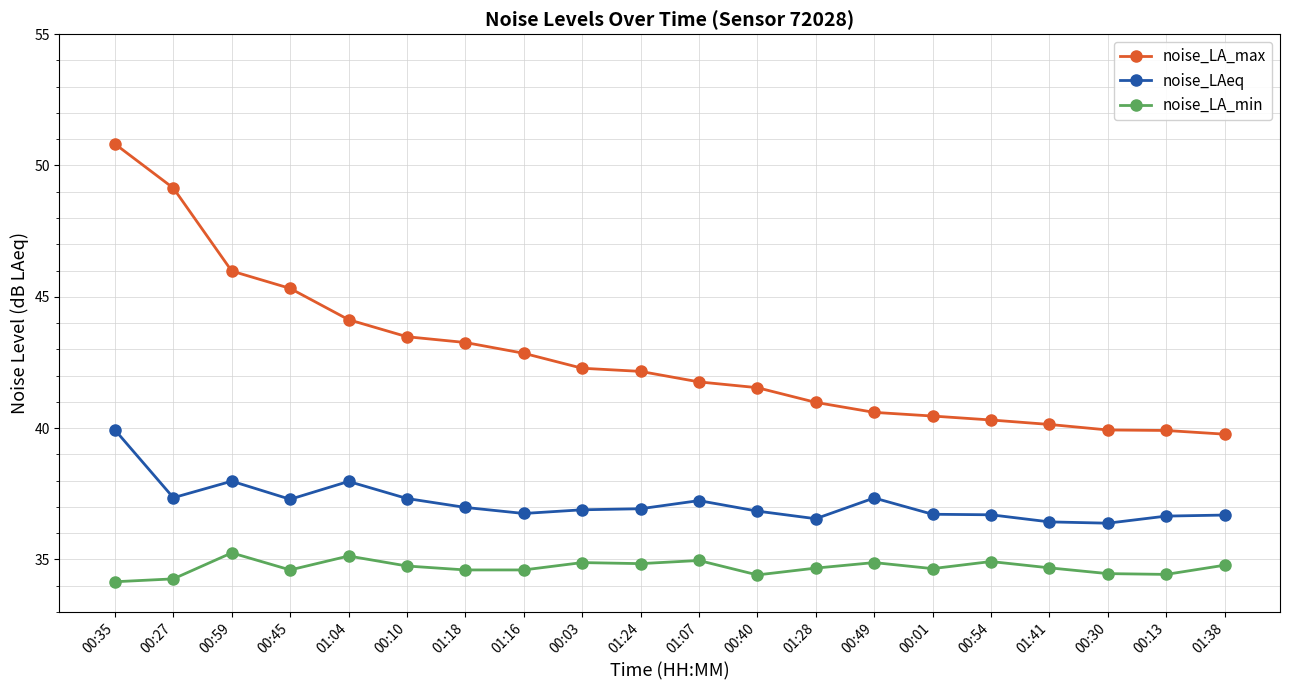

What is the label of the 10th point from the left?

01:24